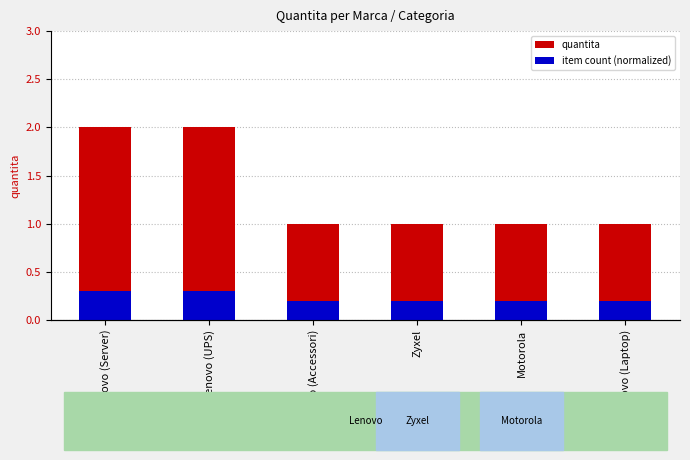

At which label does quantita reach its peak?

Lenovo (Server)